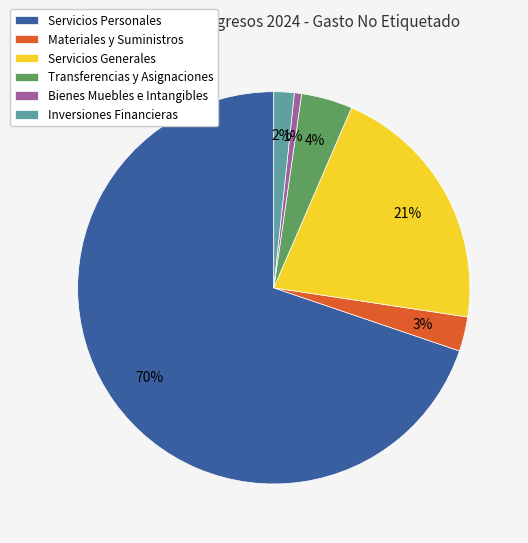

To the nearest percent, what is the difference between the Inversiones Financieras and Materiales y Suministros slice percentages?

1%